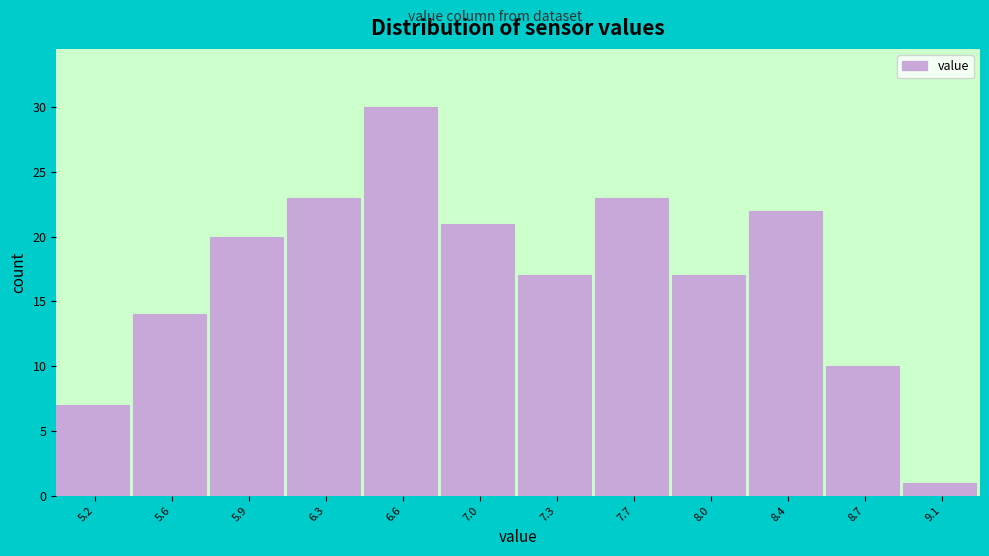

Reading right to left, what are all the values shown in this chart?

1	10	22	17	23	17	21	30	23	20	14	7